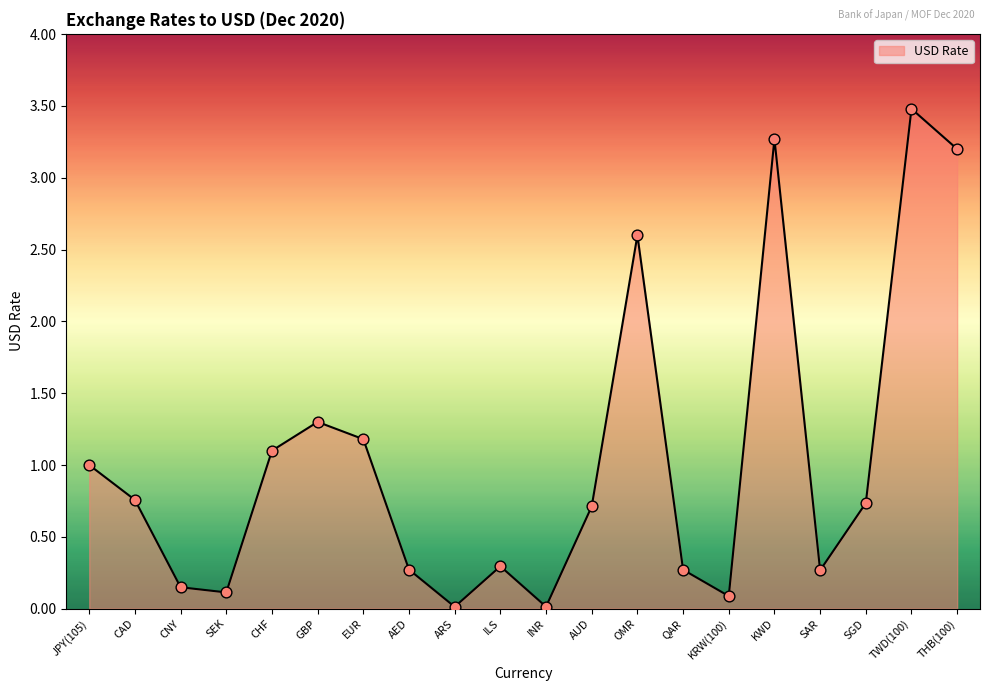

What is the change in value from EUR to ARS?

-1.2